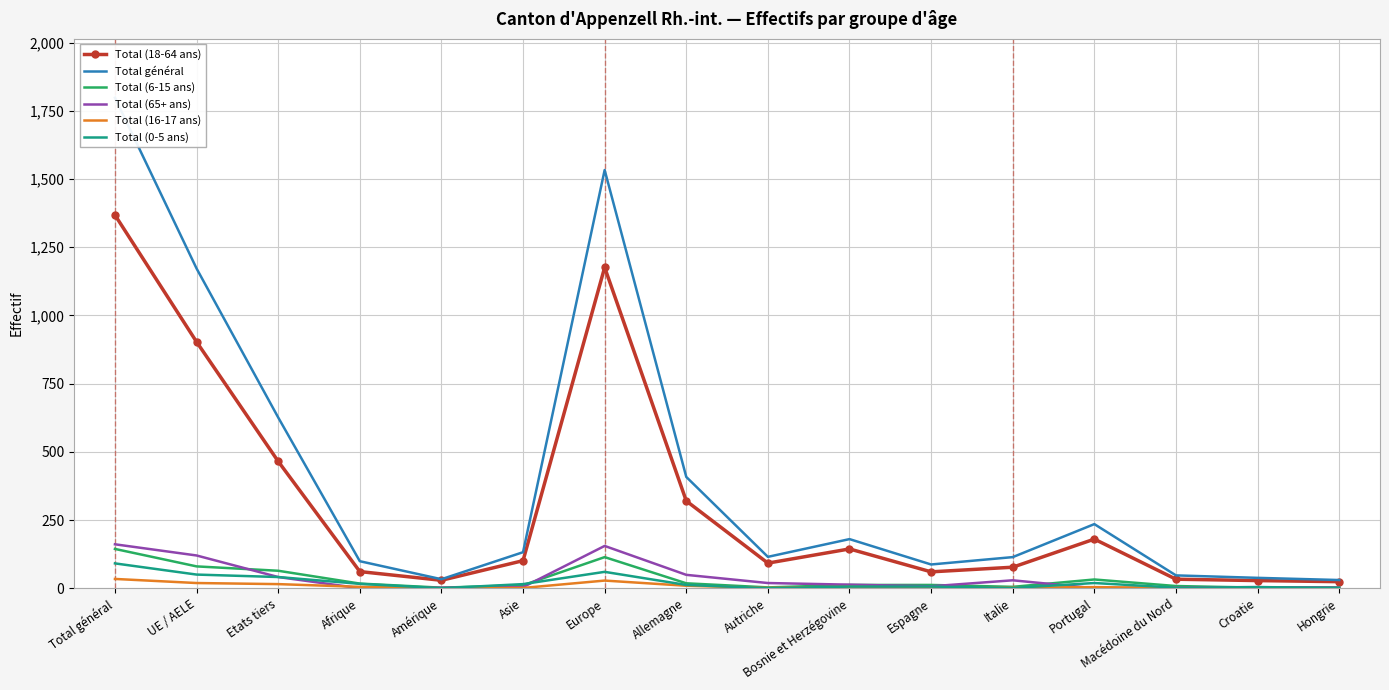

Reading left to right, transcribe all the data shown in this chart.

Total (18-64 ans): 1368	903	465	61	29	101	1176	320	92	144	60	77	180	33	28	24
Total général: 1798	1172	626	99	33	132	1533	408	115	180	87	114	235	47	38	30
Total (6-15 ans): 144	80	64	17	2	11	114	18	3	12	12	5	32	8	2	3
Total (65+ ans): 161	120	41	0	2	4	155	49	19	13	7	29	0	3	4	2
Total (16-17 ans): 34	19	15	5	0	1	28	9	1	5	2	2	4	1	0	0
Total (0-5 ans): 91	50	41	16	0	15	60	12	0	6	6	1	19	2	4	1